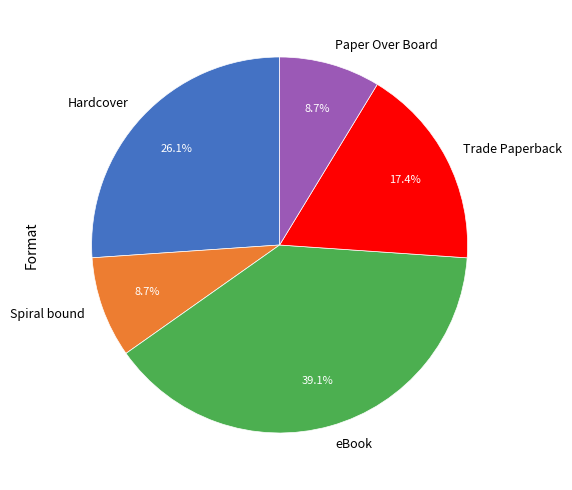

Which category has the biggest portion of the pie?

eBook